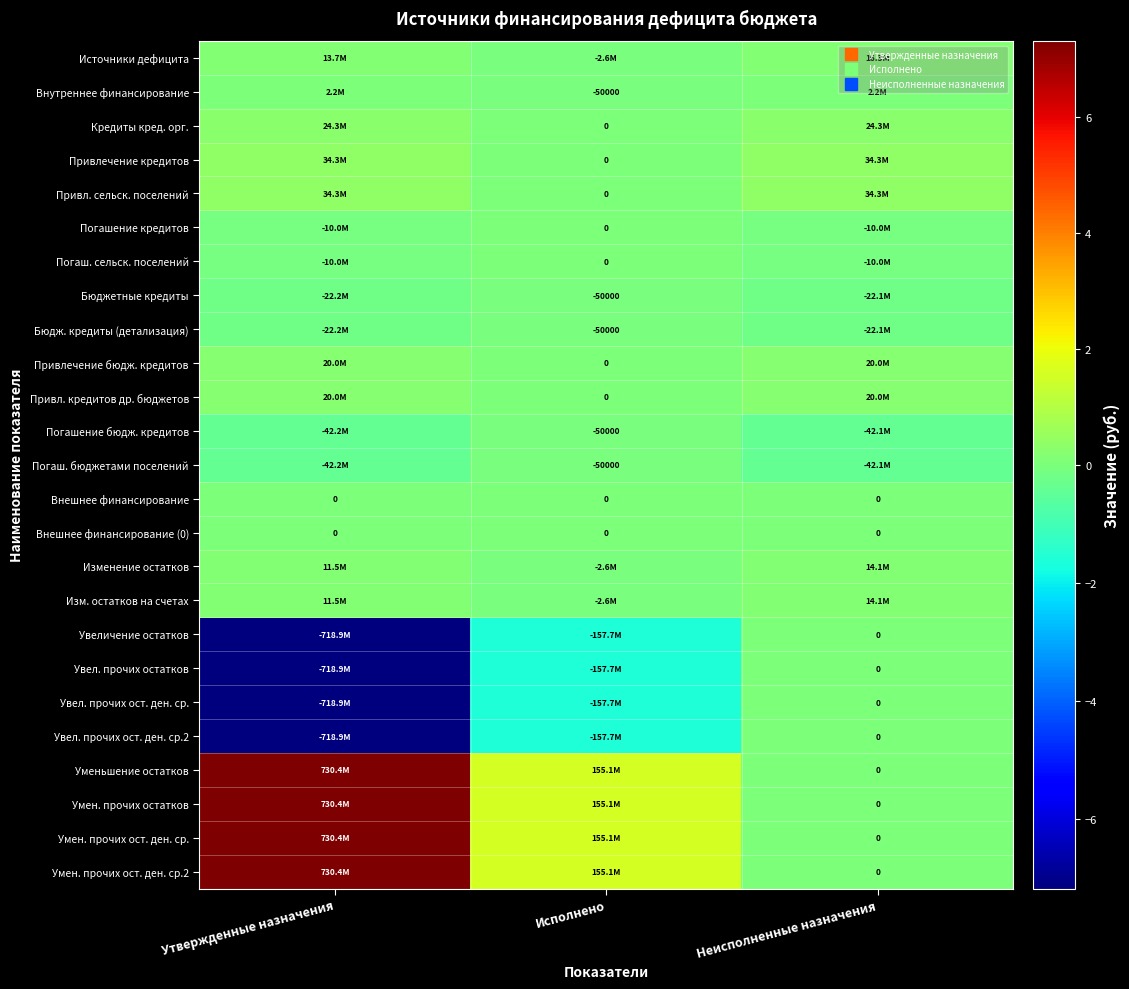

Where does the Увел. прочих ост. ден. ср. series first go above -157721277?

Неисполненные назначения